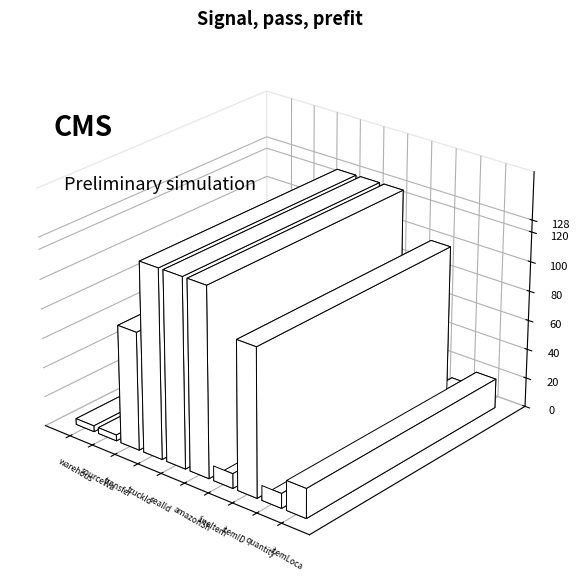

List the labels in order of value, largest first.

truckId, sealId, amazonShipRefId, itemID, transferRequestID, itemLocation, lineItemItemID, quantity, warehouseLocationID, sourceWarehouseLocationID